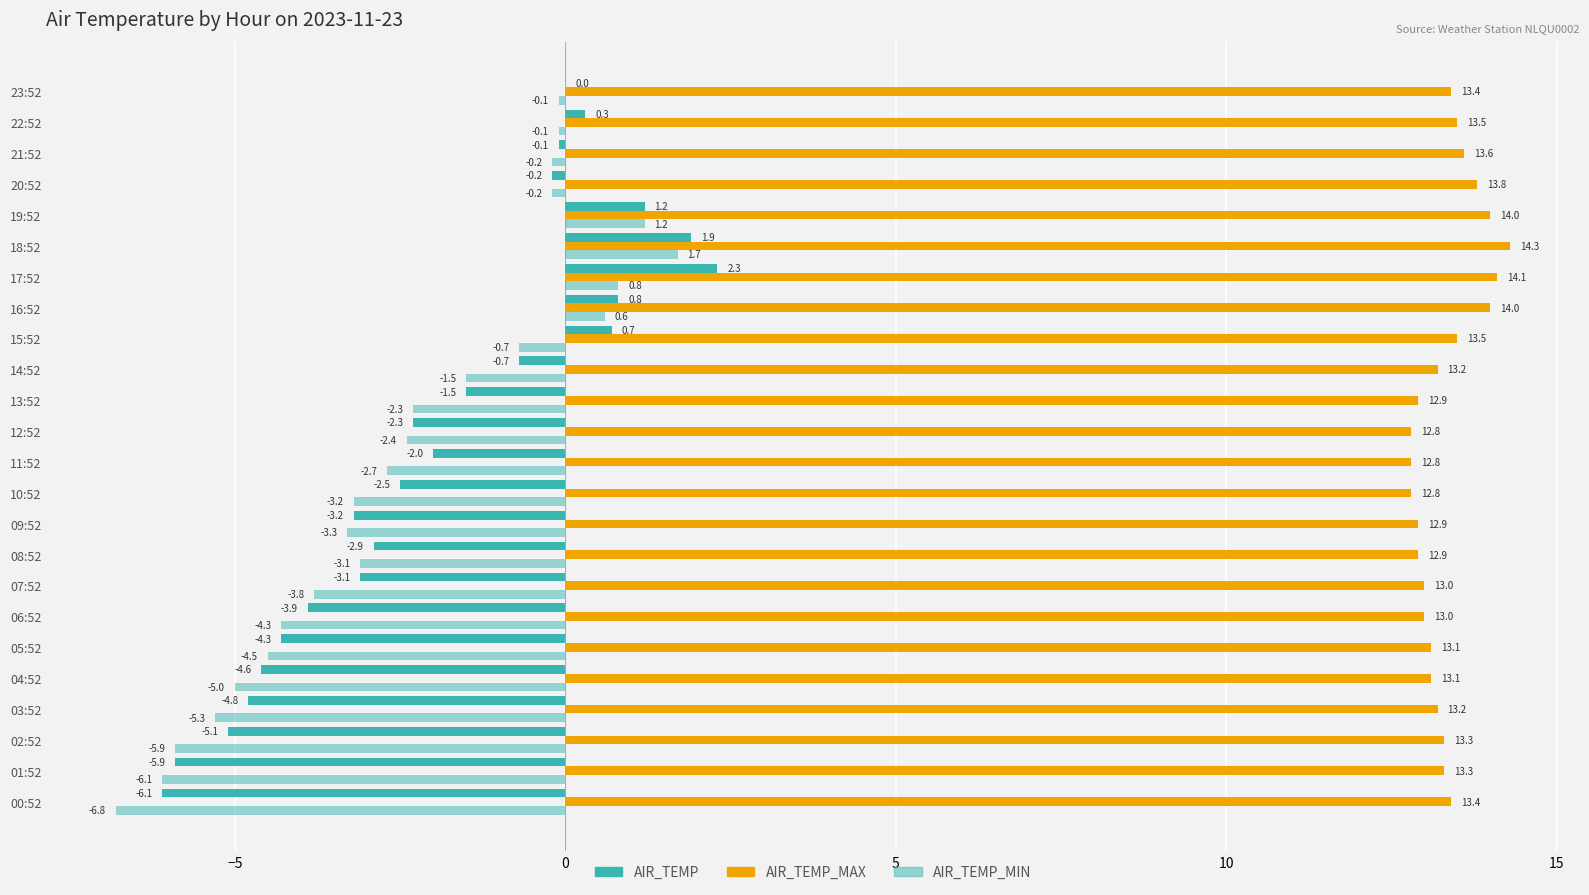

Count the number of data series in this chart.

3